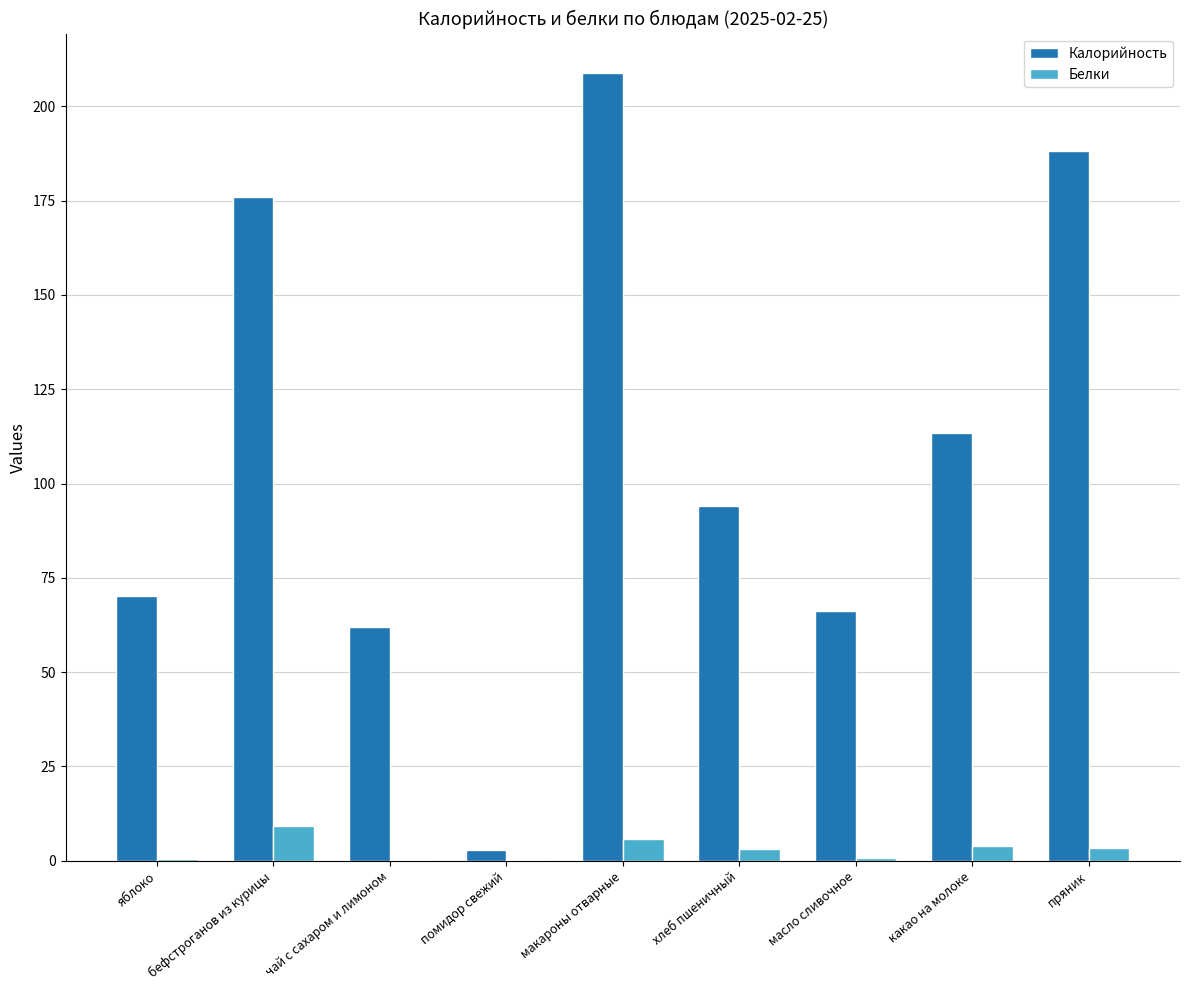

What is the maximum value for Калорийность?

208.8